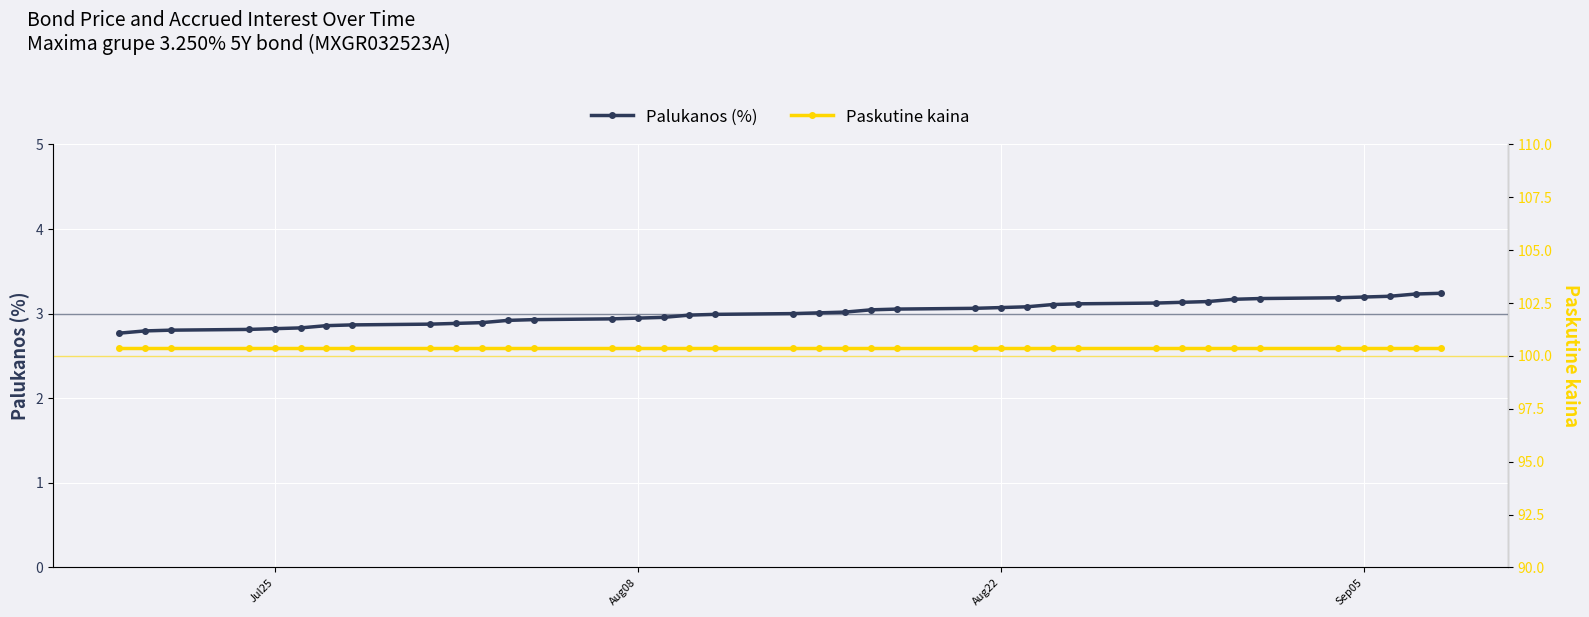

What is the minimum value for Palukanos (%)?

2.8